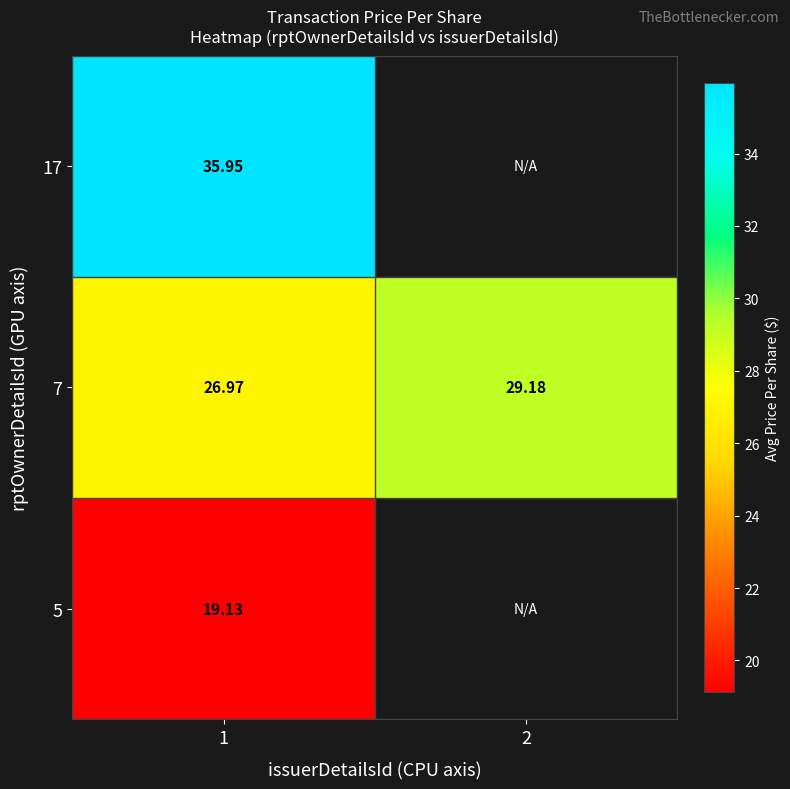

Is the value of 5 at 1 greater than the value of 17 at 1?

No